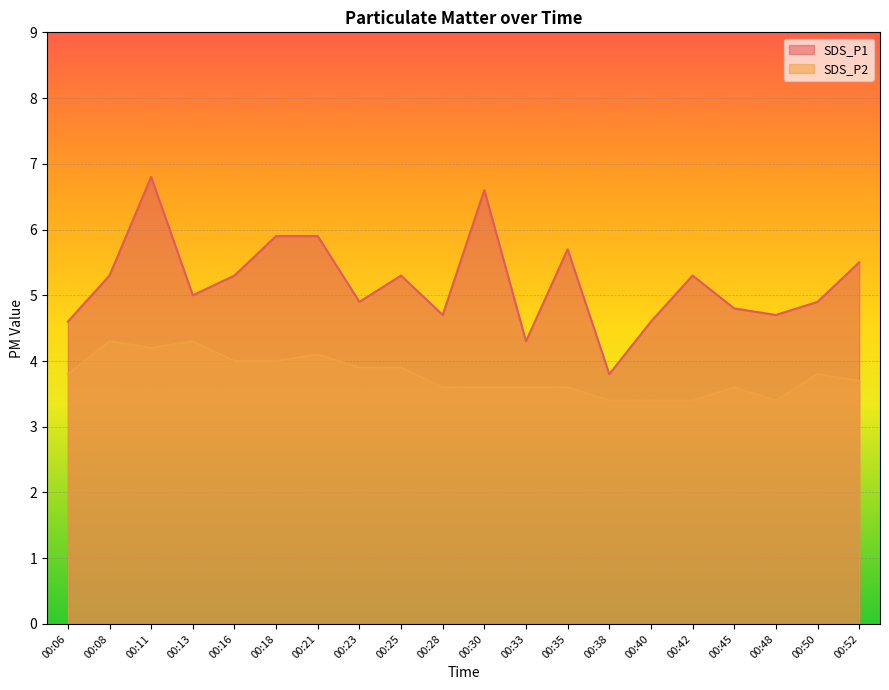

The value of SDS_P1 at 00:18 is 10.2. True or false?

False